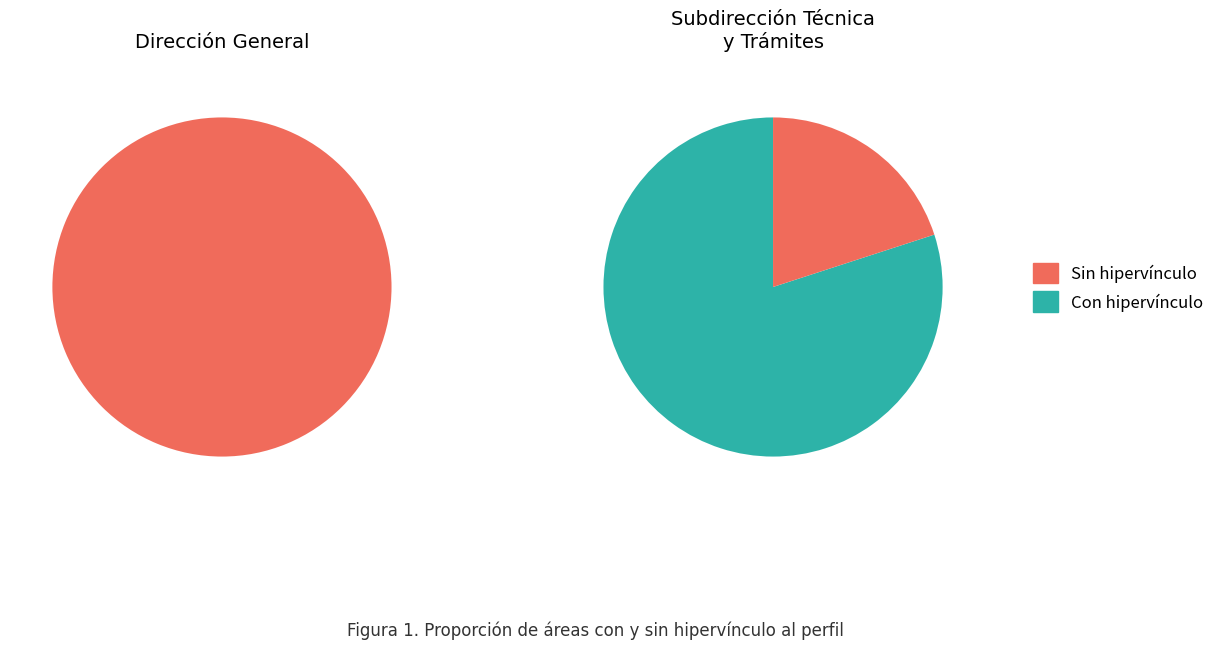

Which slice represents more than half of the pie?

Con hipervínculo